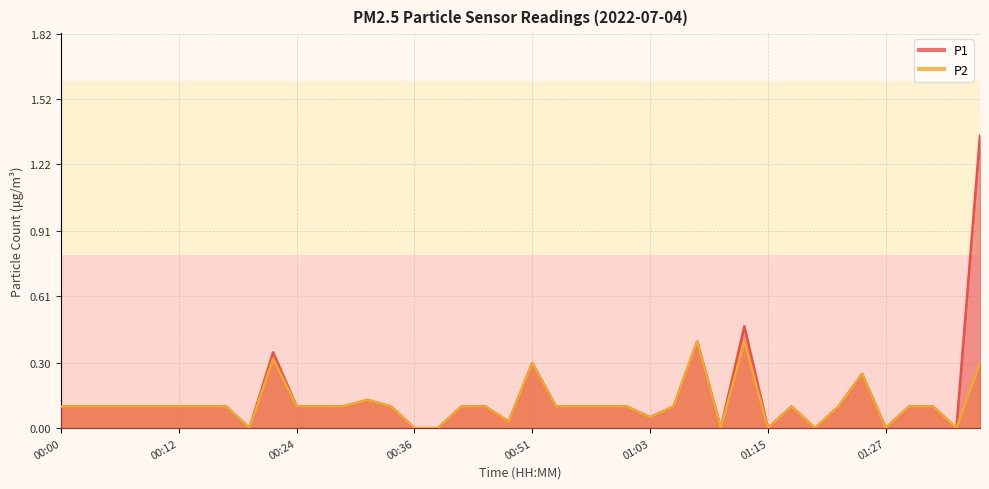

Reading right to left, list all the values displayed in this chart.

P1: 1.4	0.0	0.1	0.1	0.0	0.2	0.1	0.0	0.1	0.0	0.5	0.0	0.4	0.1	0.1	0.1	0.1	0.1	0.1	0.3	0.0	0.1	0.1	0.0	0.0	0.1	0.1	0.1	0.1	0.1	0.3	0.0	0.1	0.1	0.1	0.1	0.1	0.1	0.1	0.1
P2: 0.3	0.0	0.1	0.1	0.0	0.2	0.1	0.0	0.1	0.0	0.4	0.0	0.4	0.1	0.1	0.1	0.1	0.1	0.1	0.3	0.0	0.1	0.1	0.0	0.0	0.1	0.1	0.1	0.1	0.1	0.3	0.0	0.1	0.1	0.1	0.1	0.1	0.1	0.1	0.1